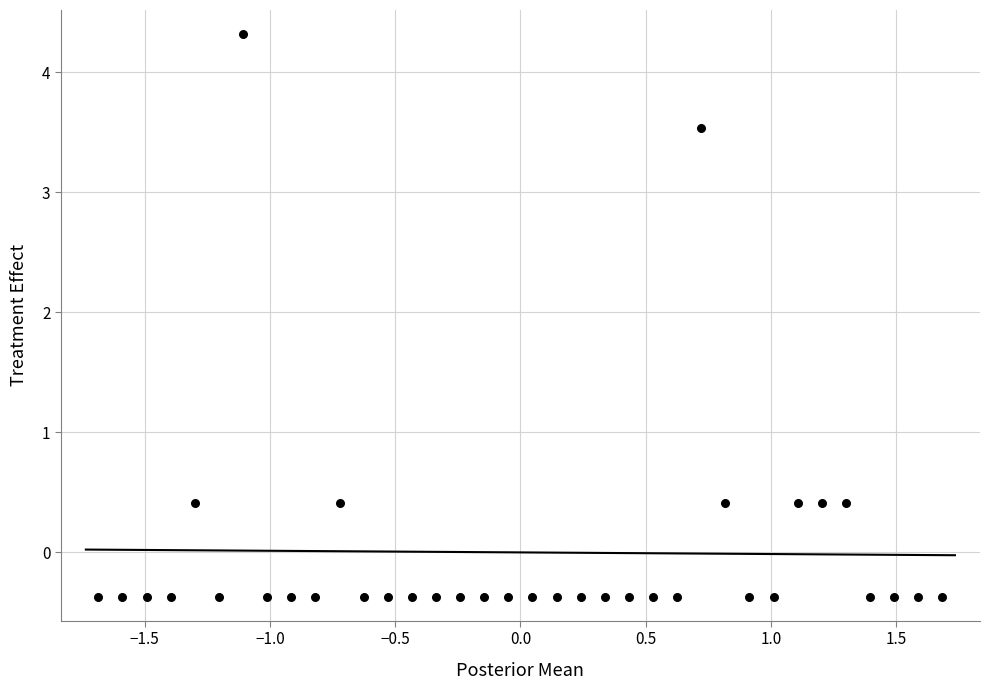

What is the range of X values (max minus min)?

3.4